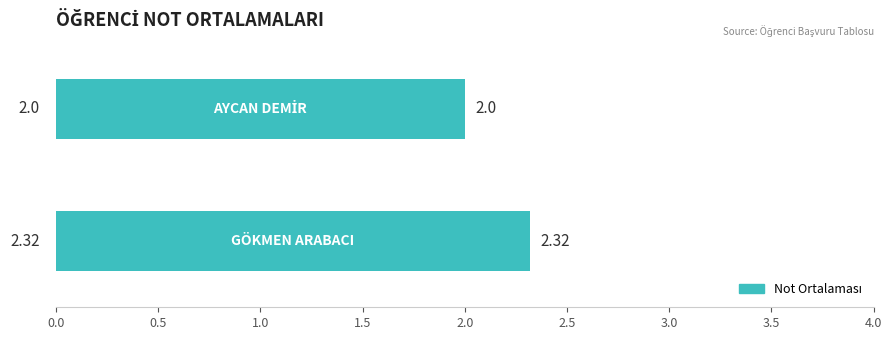

What is the sum of all values?

4.3